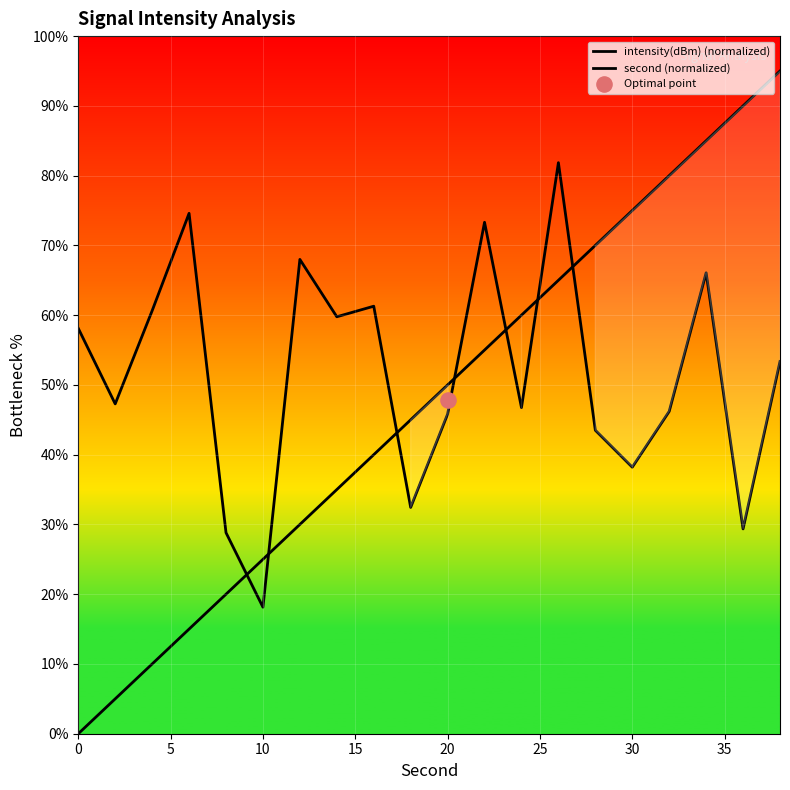

What are all the series names shown in the legend?

intensity(dBm) (normalized), second (normalized)